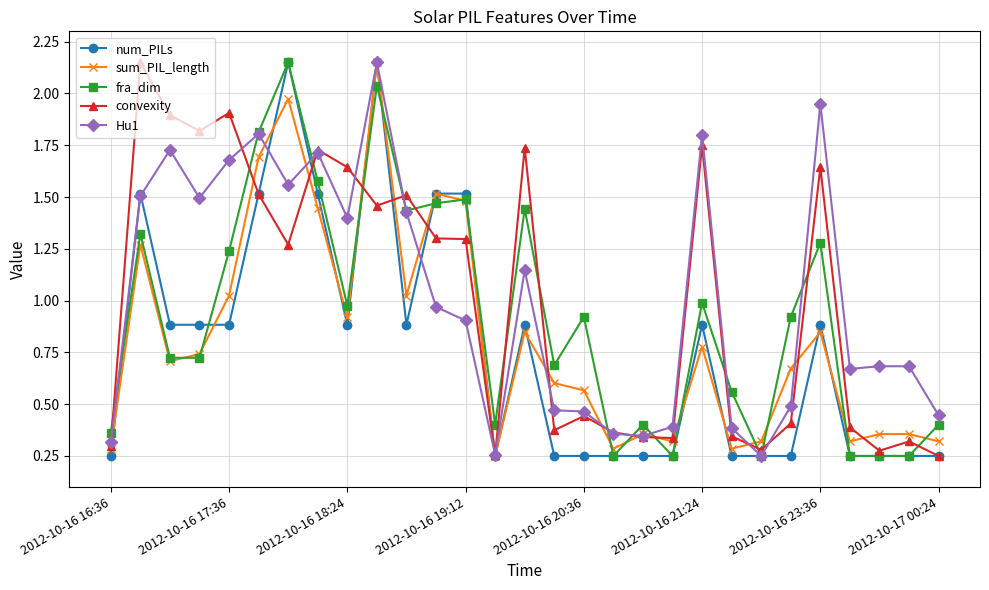

At how many categories does at least one series exceed 0?

29